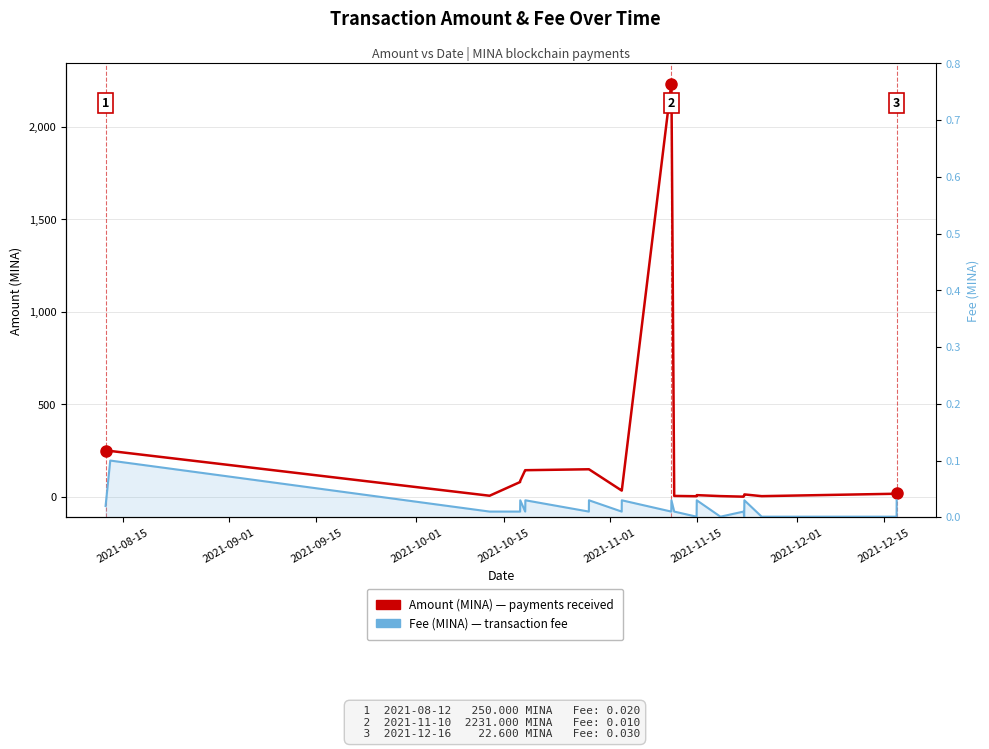

Which series has the largest total across all categories?

Amount (MINA)